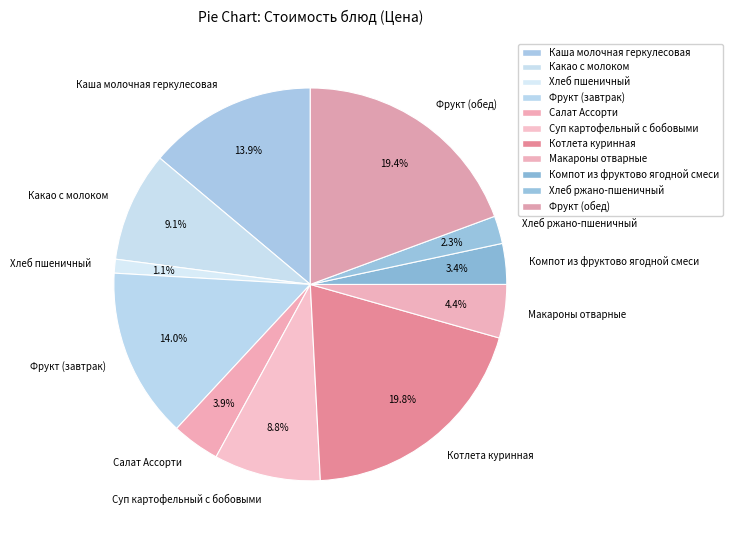

To the nearest percent, what portion does Фрукт (обед) represent?

19%